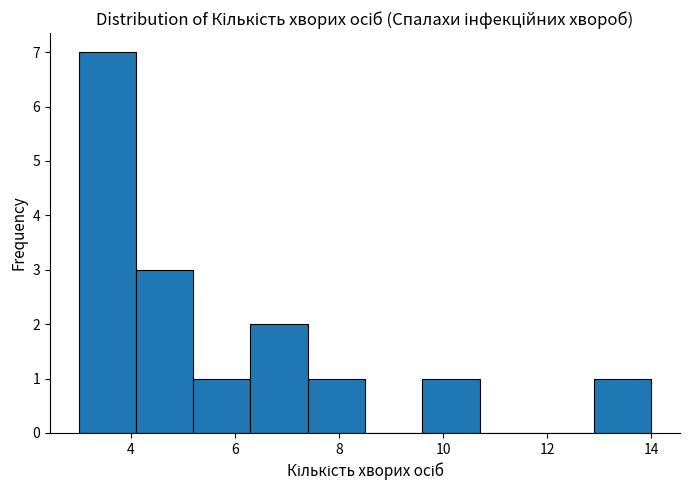

Reading left to right, list every bar in this chart as the range it spans on the x-axis followed by its height. Neither the bar edges nor the heights are printed on the chart, so give them approximately, as read against the axes.

3.0 to 4.1: 7
4.1 to 5.2: 3
5.2 to 6.3: 1
6.3 to 7.4: 2
7.4 to 8.5: 1
8.5 to 9.6: 0
9.6 to 10.7: 1
10.7 to 11.8: 0
11.8 to 12.9: 0
12.9 to 14.0: 1